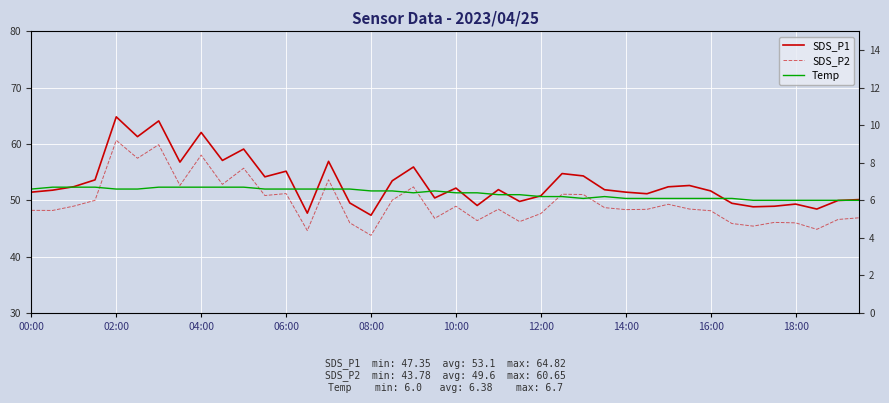

What is the sum of all SDS_P1 values?

2124.4